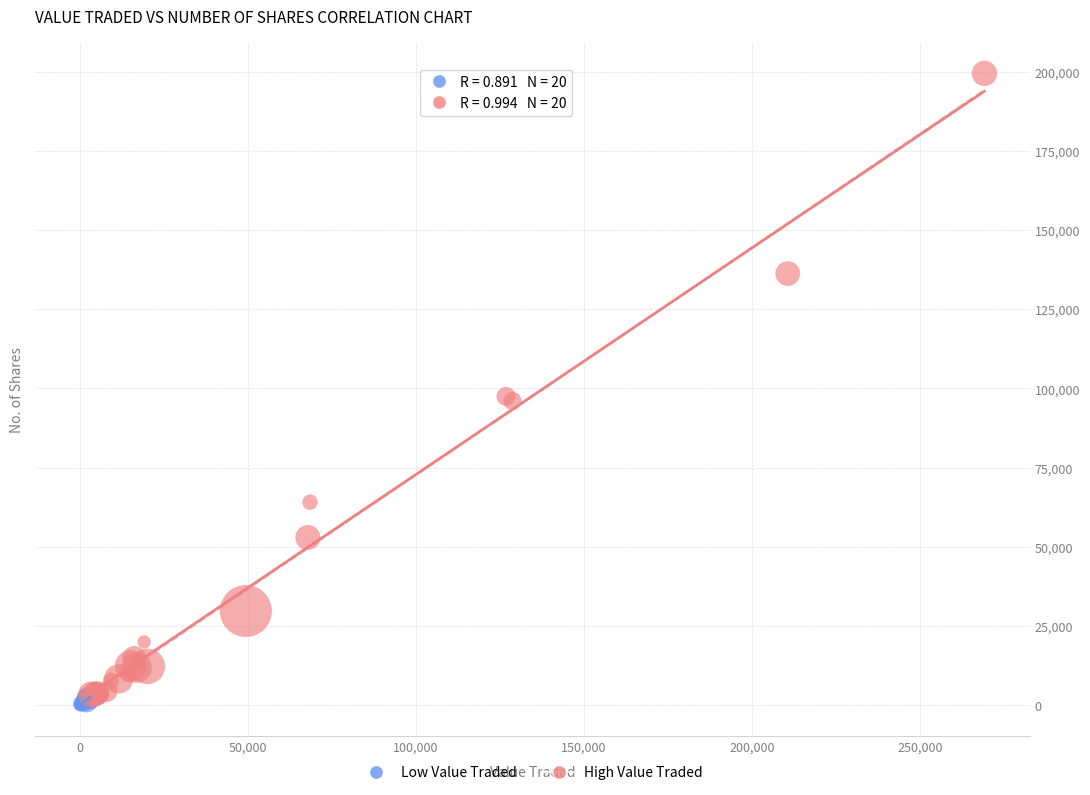

Which series reaches the minimum Y coordinate?

Low Value Traded